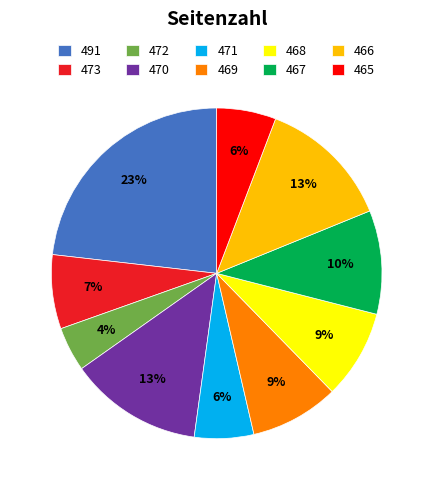

To the nearest percent, what portion does 465 represent?

6%